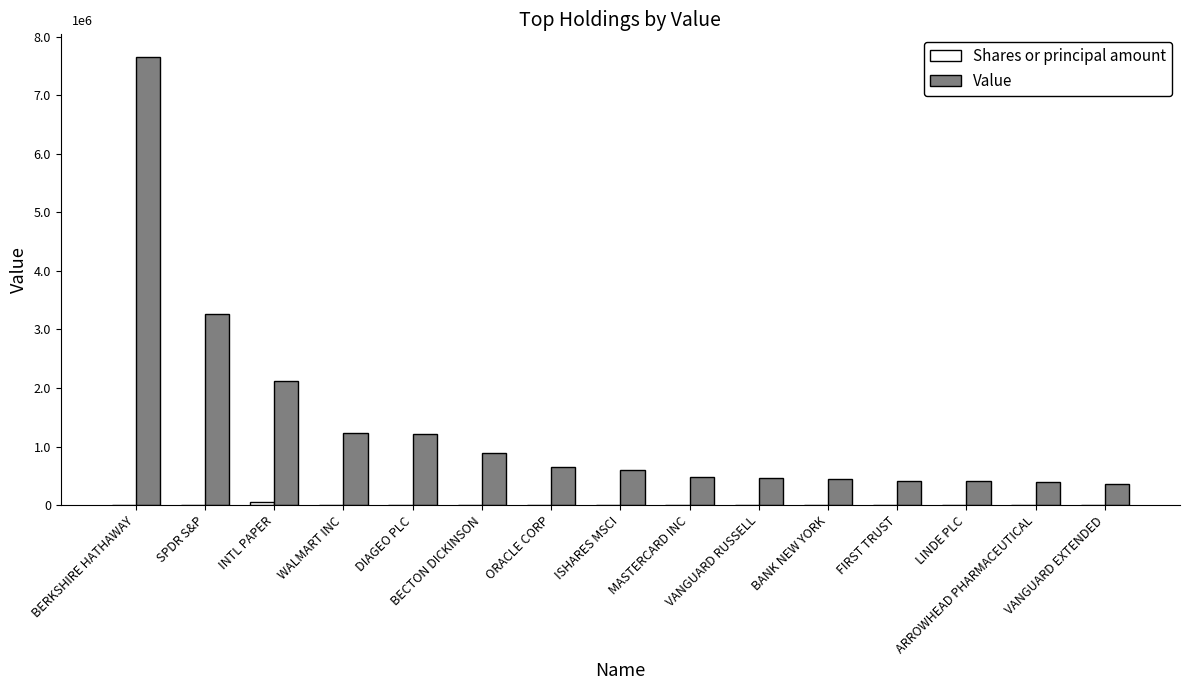

What is the sum of all Shares or principal amount values?

102985